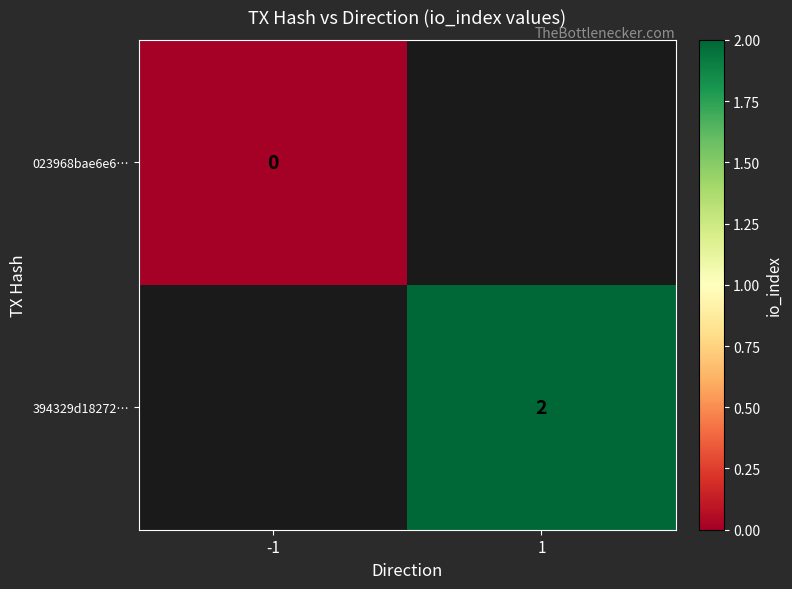

True or false: 394329d18272… has a value of 2 at 1.

True